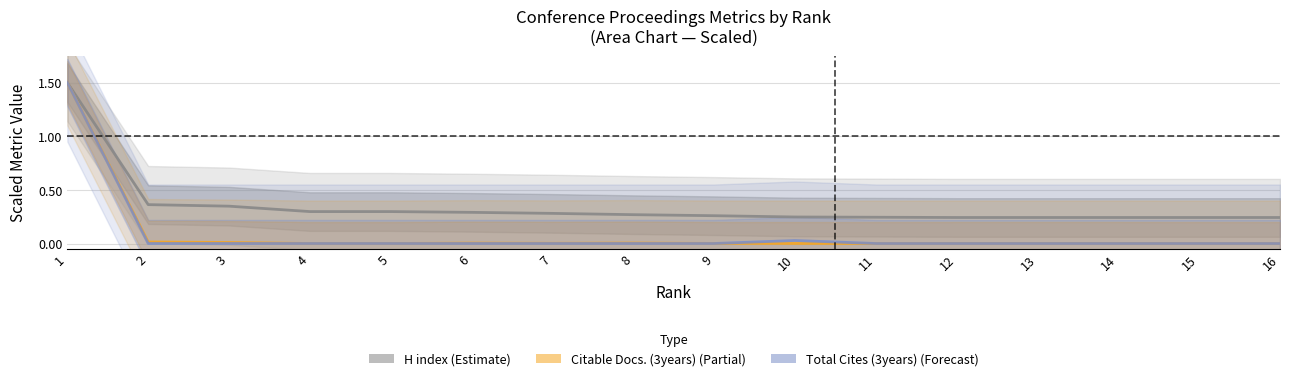

True or false: Total Cites (3years) (Forecast) has a value of 0.0 at 14.

True